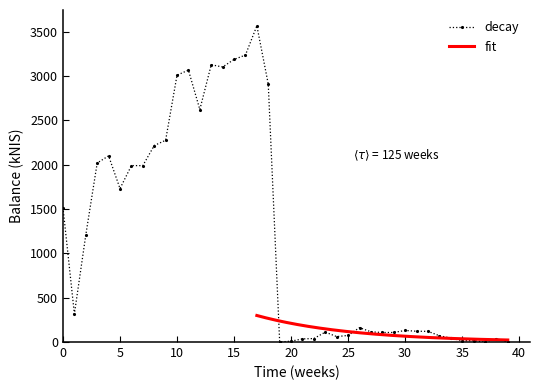

True or false: decay has more than 2 points higher than both neighbors.

True